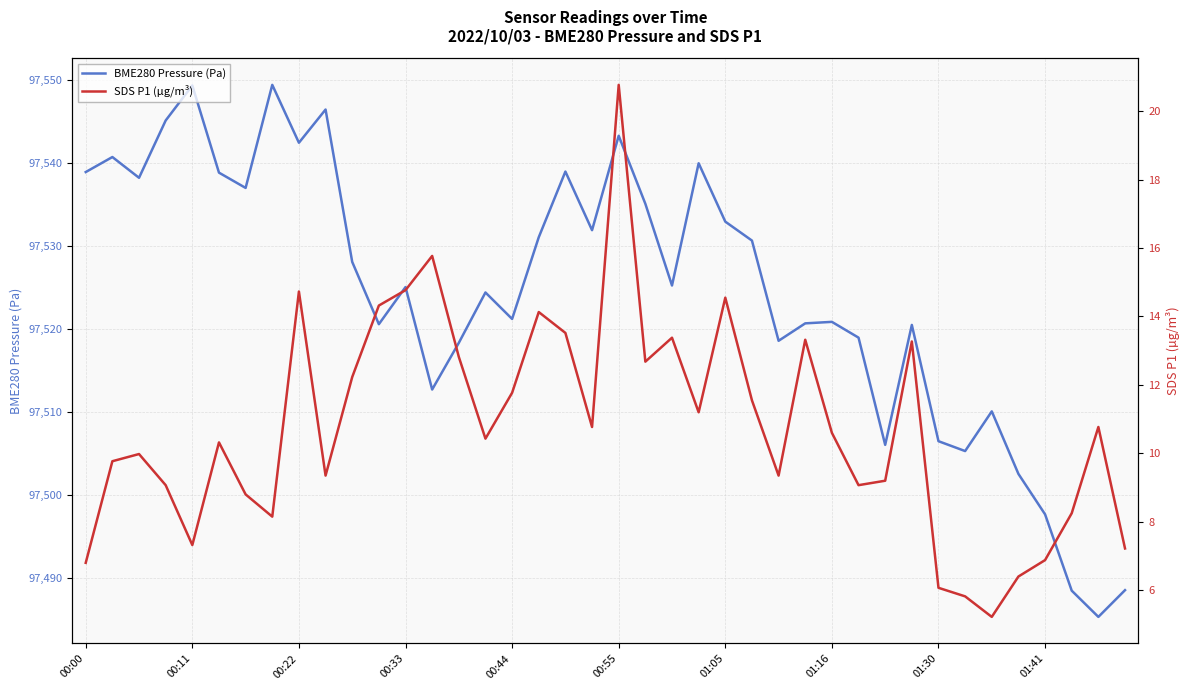

Which series has the largest total across all categories?

BME280 Pressure (Pa)